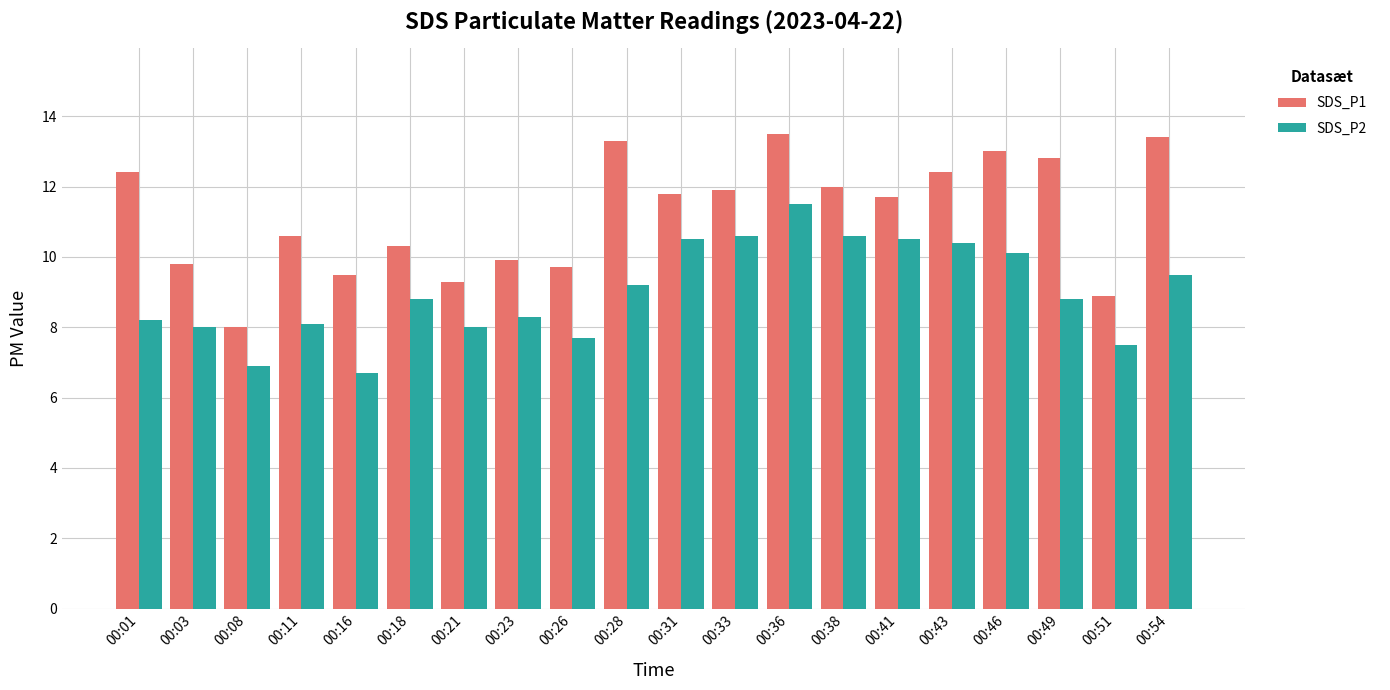

What value does the SDS_P1 series have at 00:26?

9.7